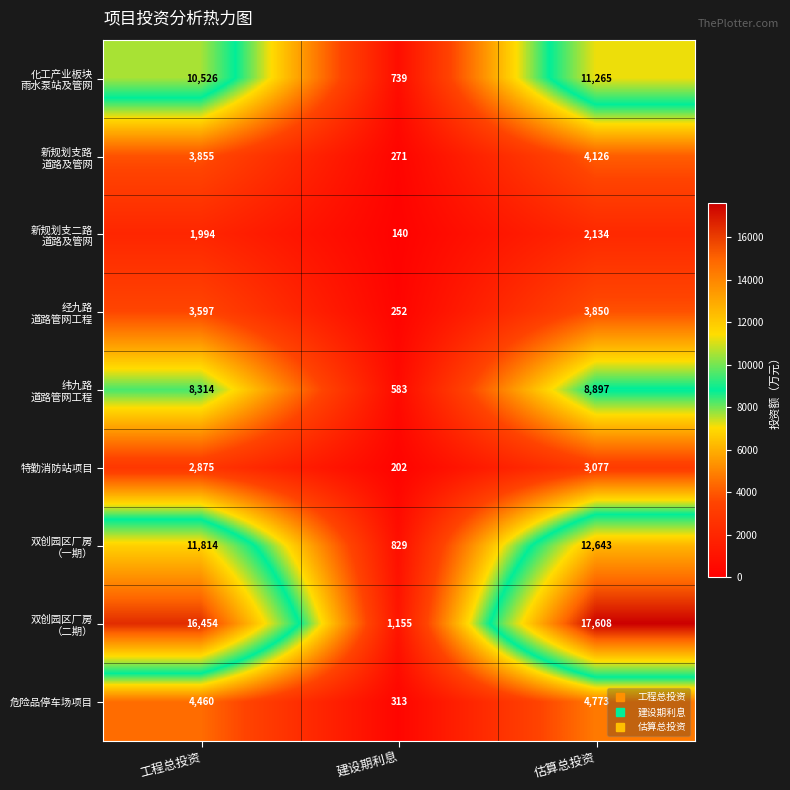

What is the spread (max minus min) of values at 建设期利息?

1015